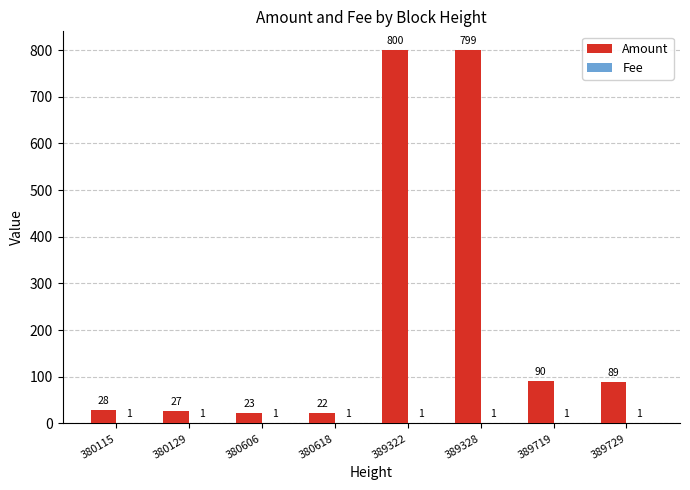

At which label is Amount closest to 411?

389719